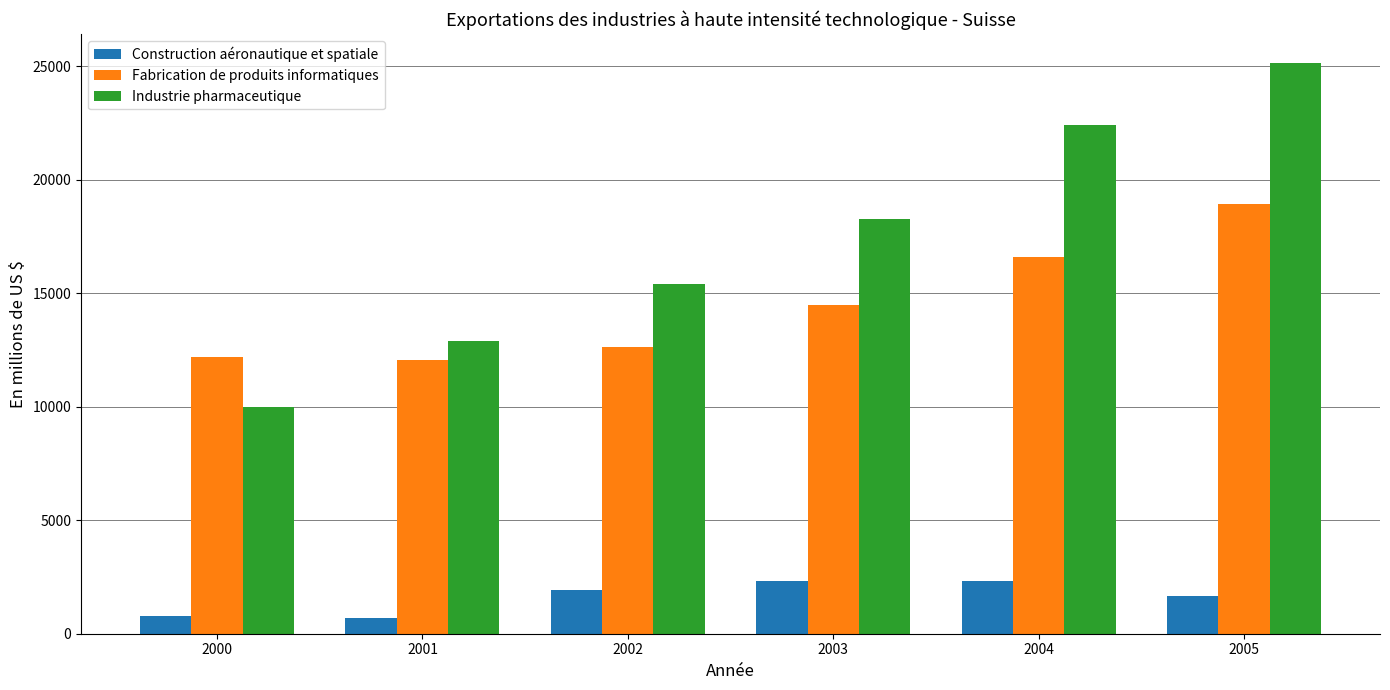

At 2001, list the series in order from smallest to largest.

Construction aéronautique et spatiale, Fabrication de produits informatiques, Industrie pharmaceutique